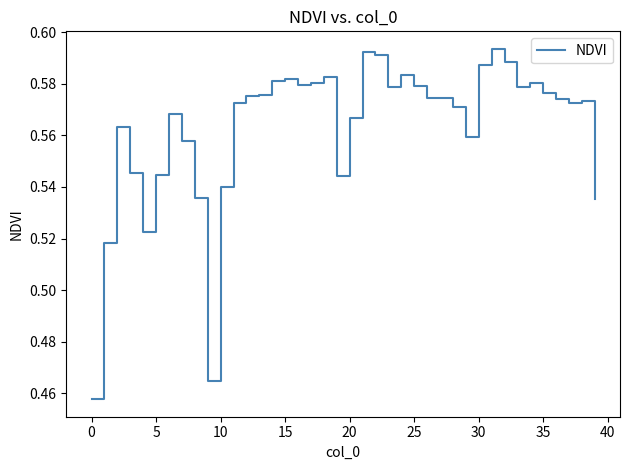

True or false: the data shows 0.3 at 5.

False